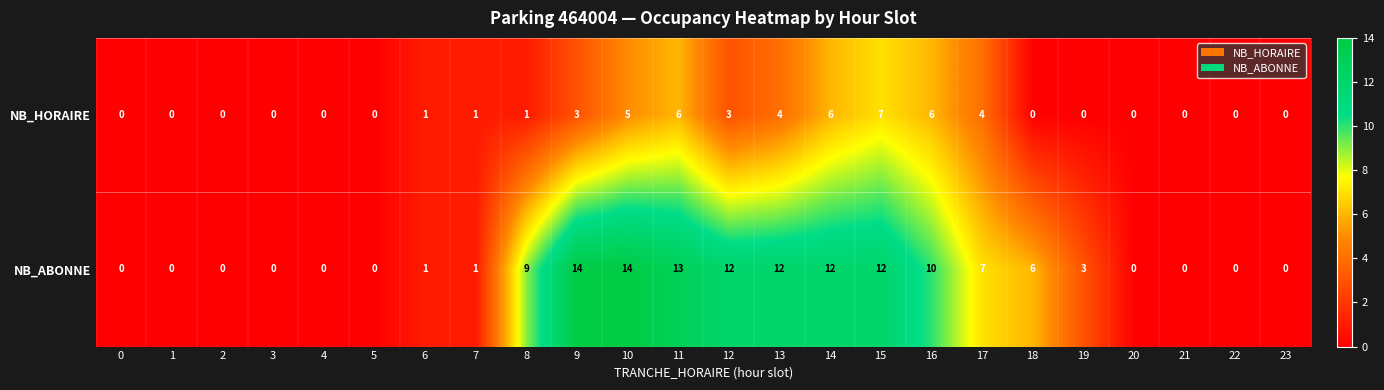

The value of NB_HORAIRE at 23 is 0. True or false?

True